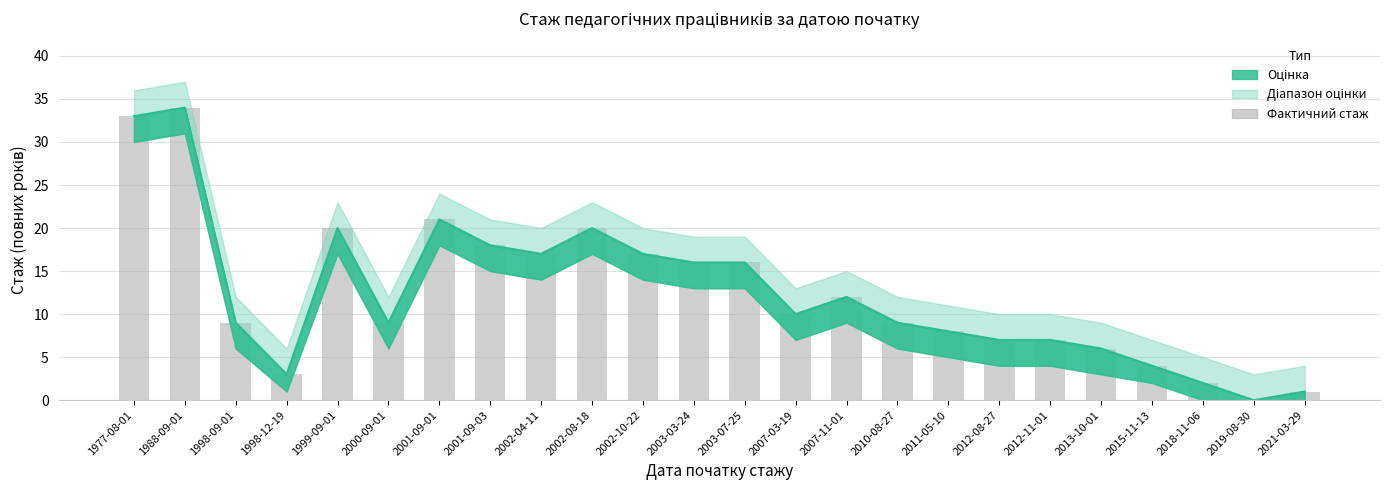

What is the sum of the values at 2011-05-10 and 2007-03-19?

18